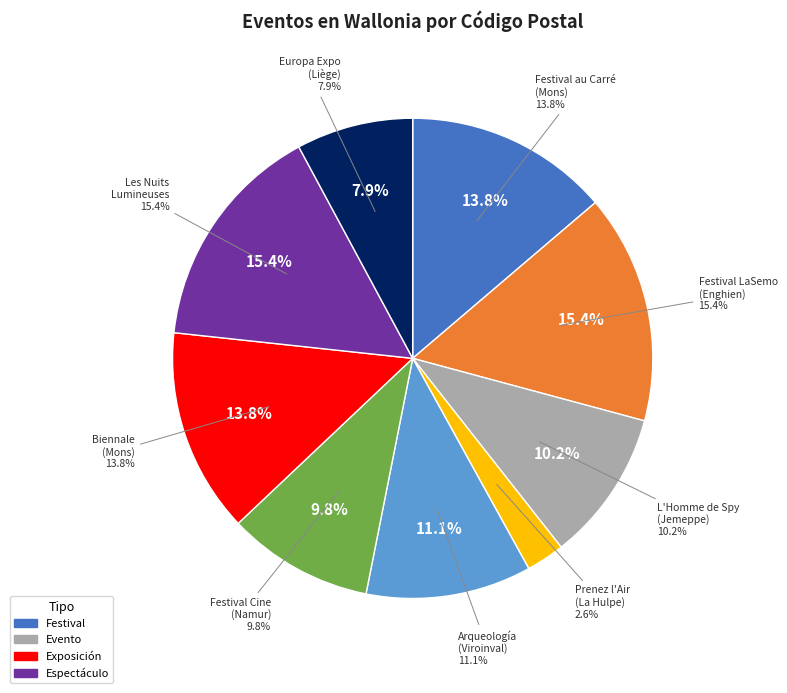

What portion of the pie excludes Europa Expo
(Liège)?

92.1%